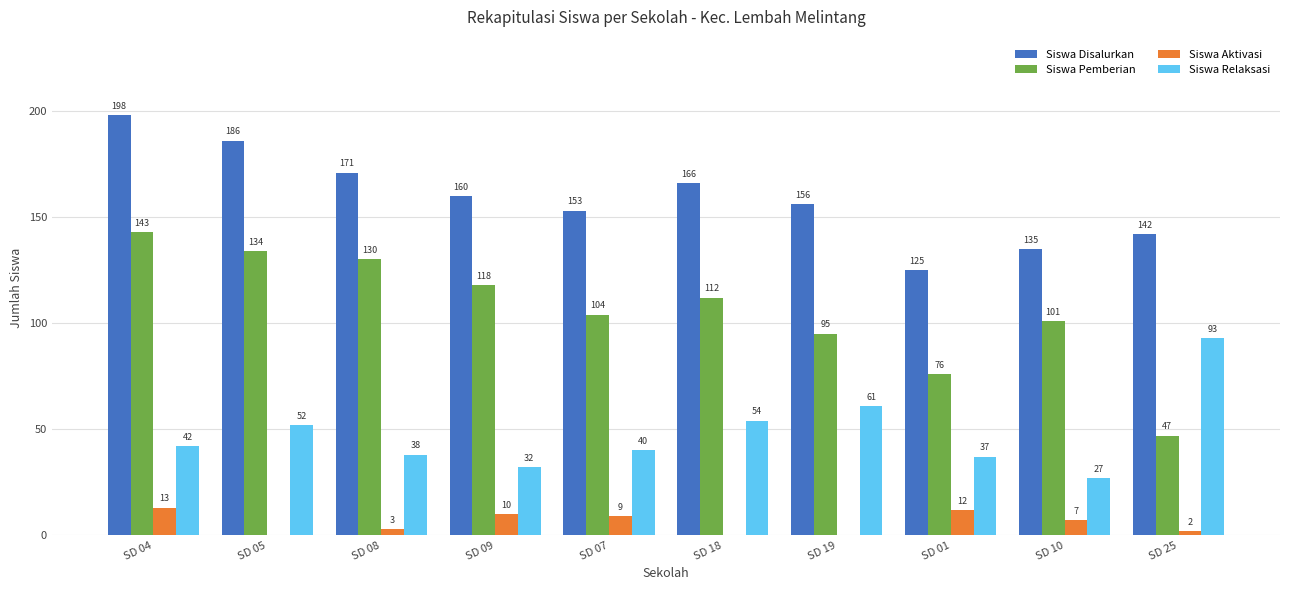

What is the sum of all Siswa Disalurkan values?

1592